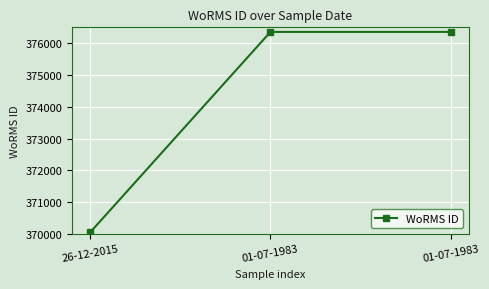

Is it true that the value at 01-07-1983 is 376356?

True